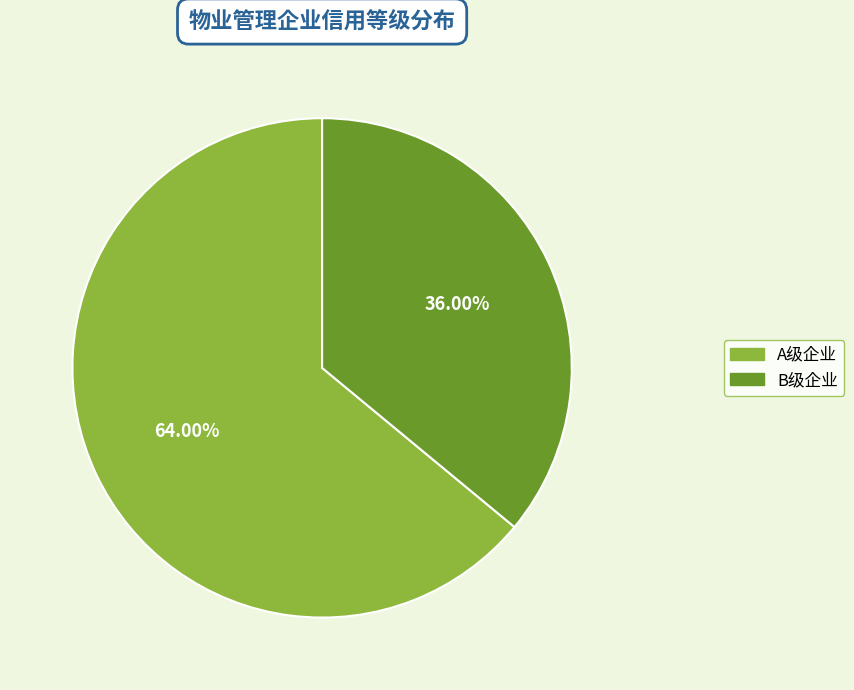

Is there a majority slice in this chart?

Yes